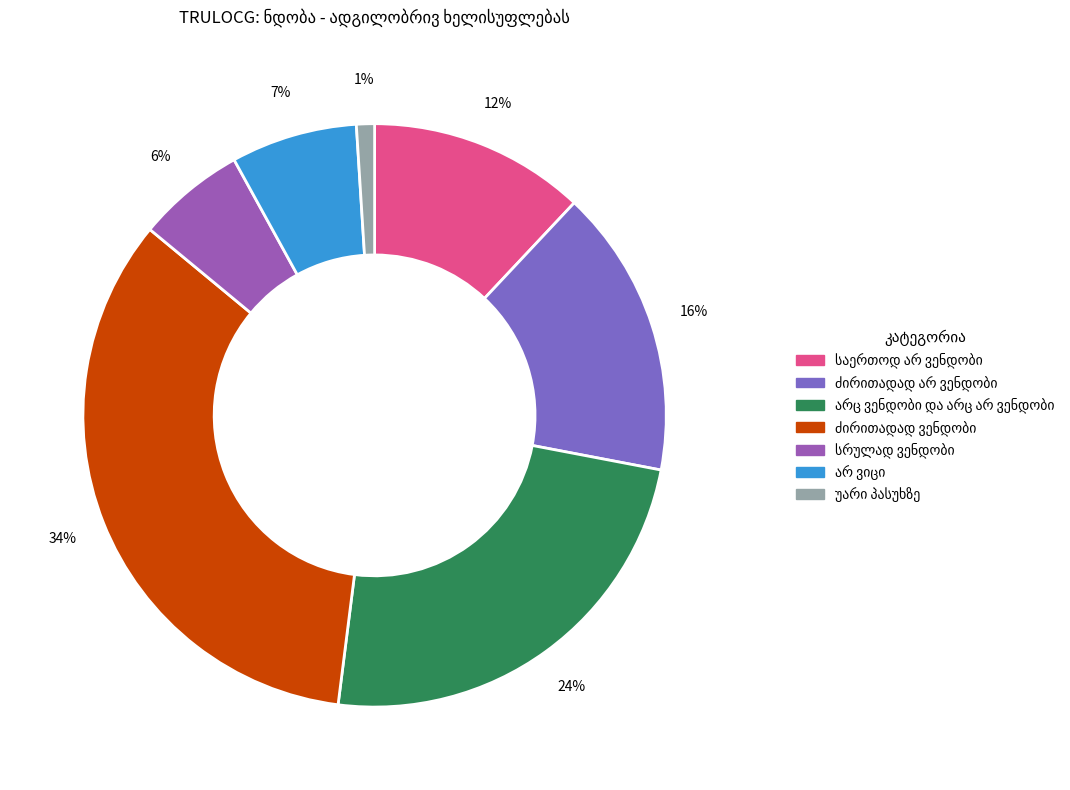

Approximately how many times larger is the value at ძირითადად ვენდობი compared to საერთოდ არ ვენდობი?

2.8